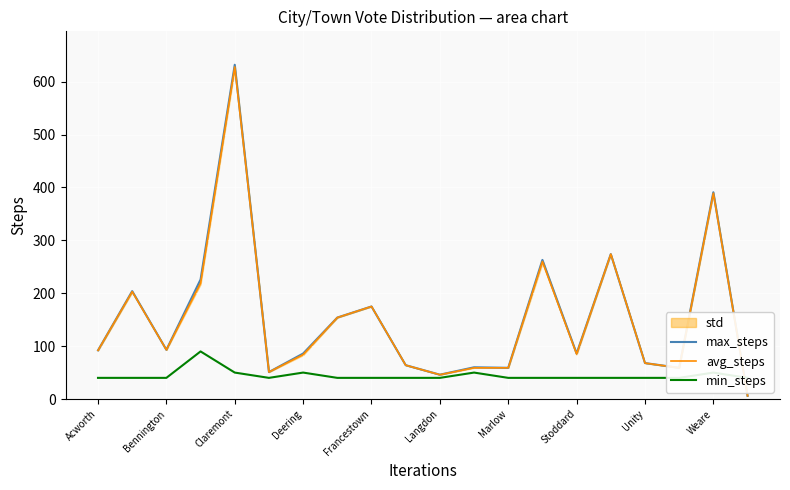

How many interior local valleys does the avg_steps series have?

5